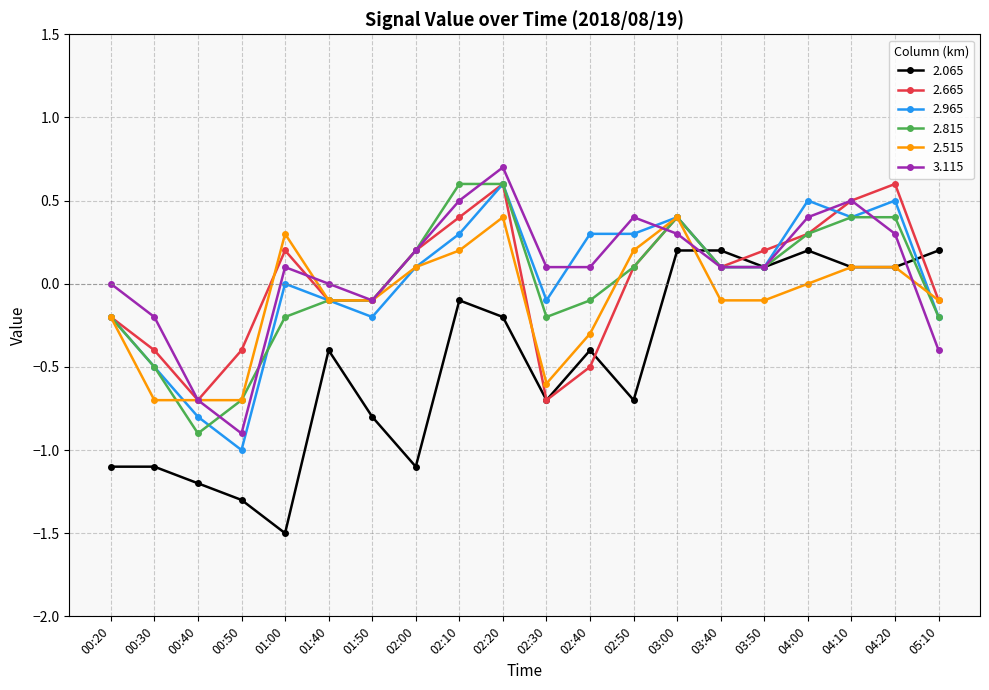

At which category does 3.115 reach its first local valley?

00:50